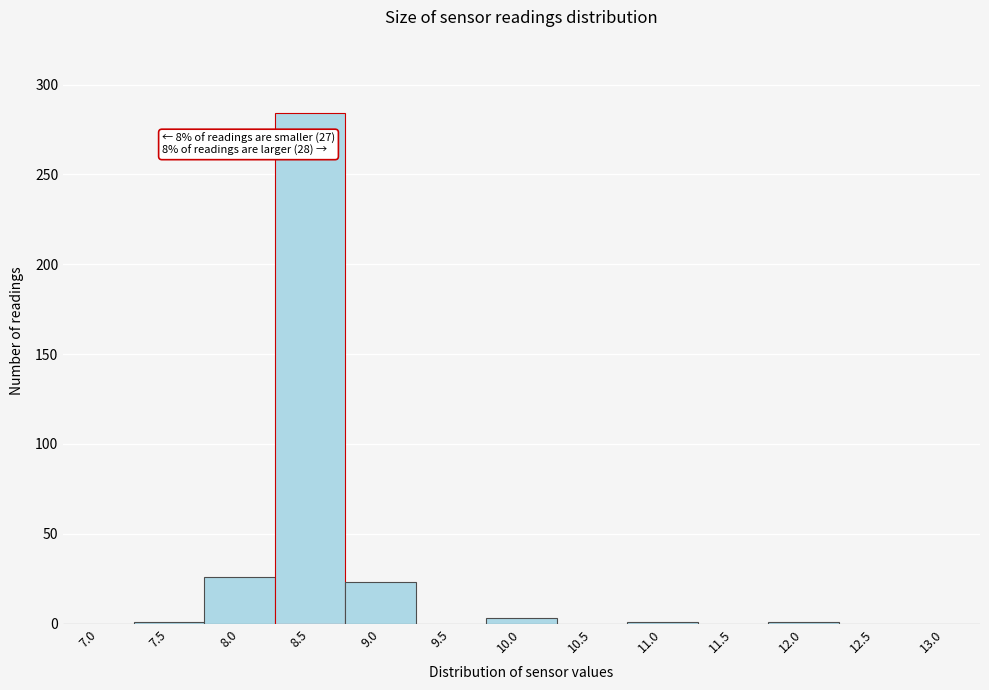

What is the sum of all values?

339